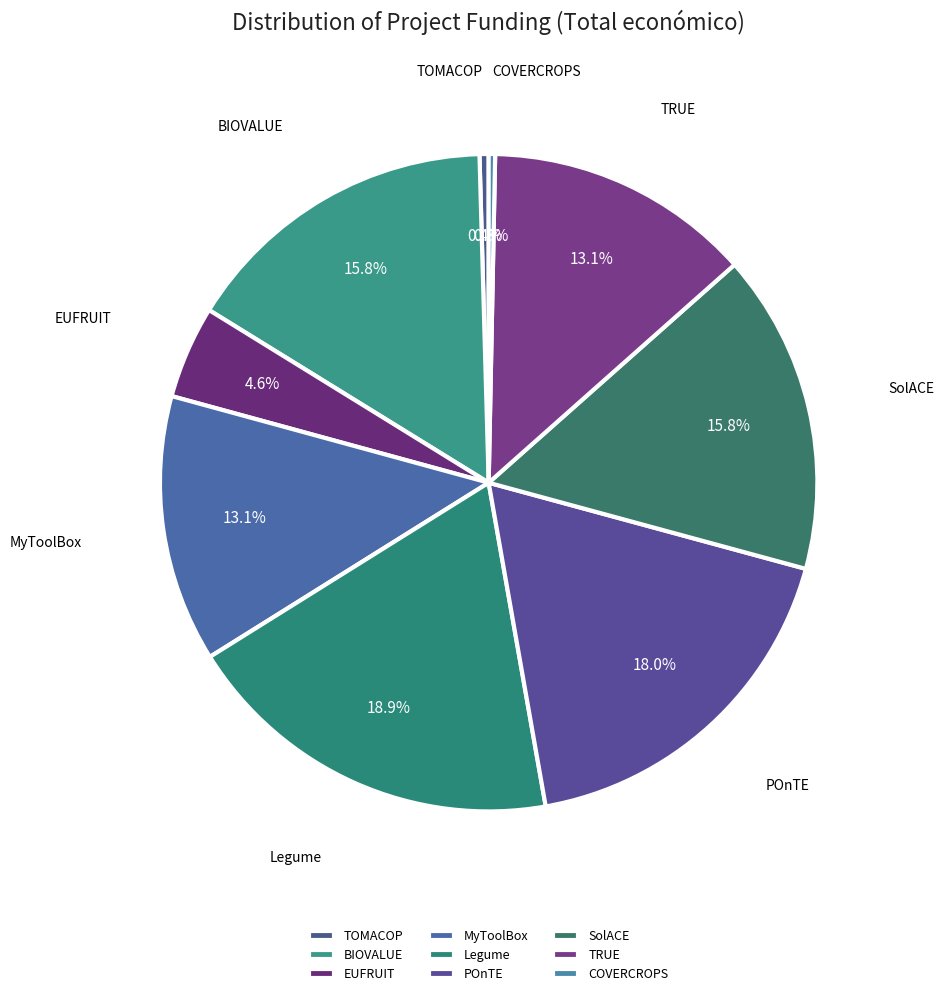

What is the change in value from TOMACOP to TRUE?

+4829806